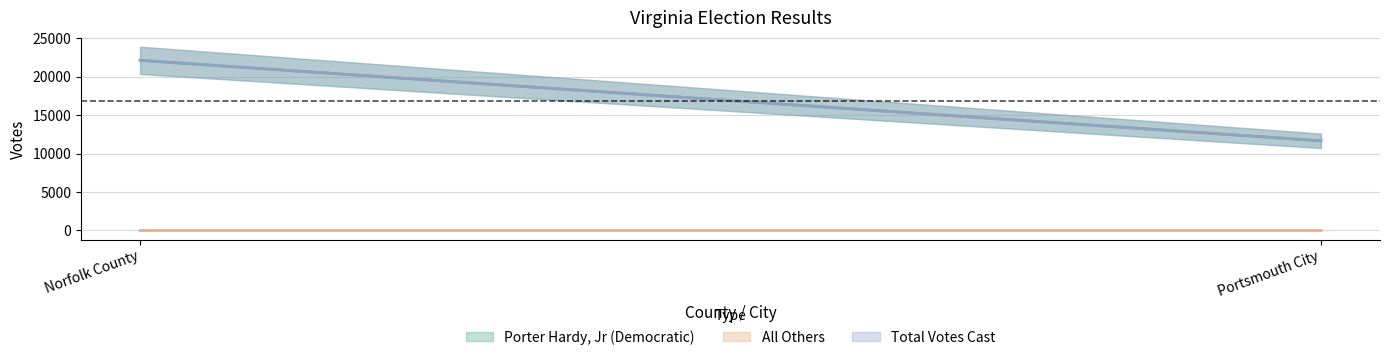

Reading right to left, list all the values displayed in this chart.

Porter Hardy, Jr (Democratic): Portsmouth City=11651	Norfolk County=22110
All Others: Portsmouth City=1	Norfolk County=0
Total Votes Cast: Portsmouth City=11652	Norfolk County=22110